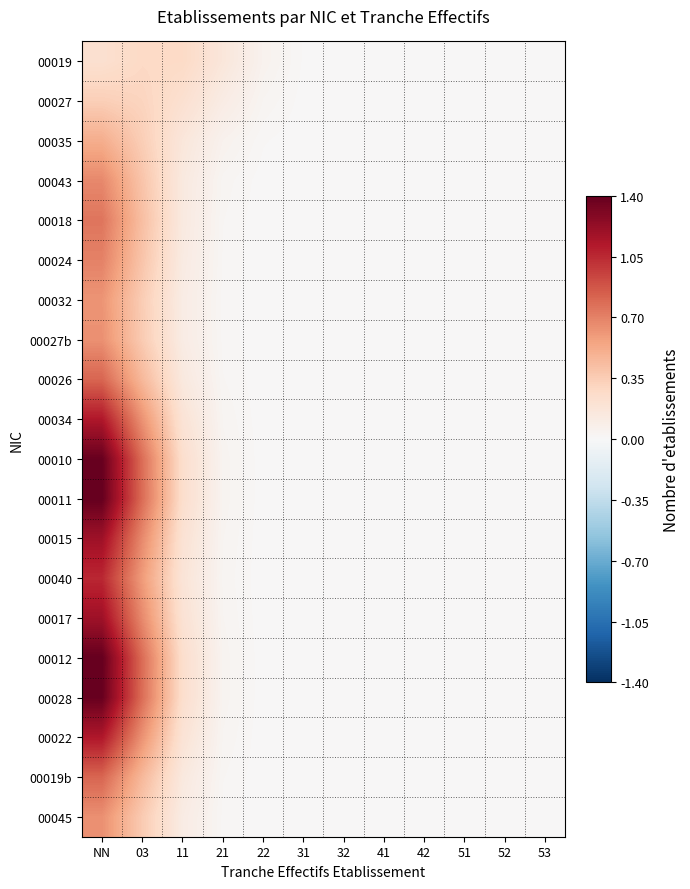

Which has a higher value, NN or 03?

03